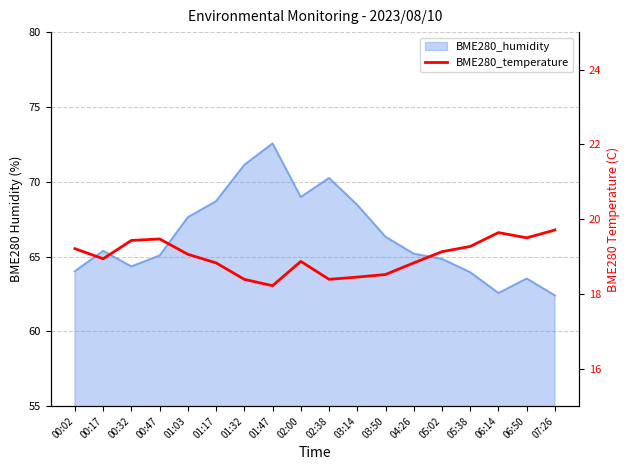

The value at 06:14 is 29.0. True or false?

False